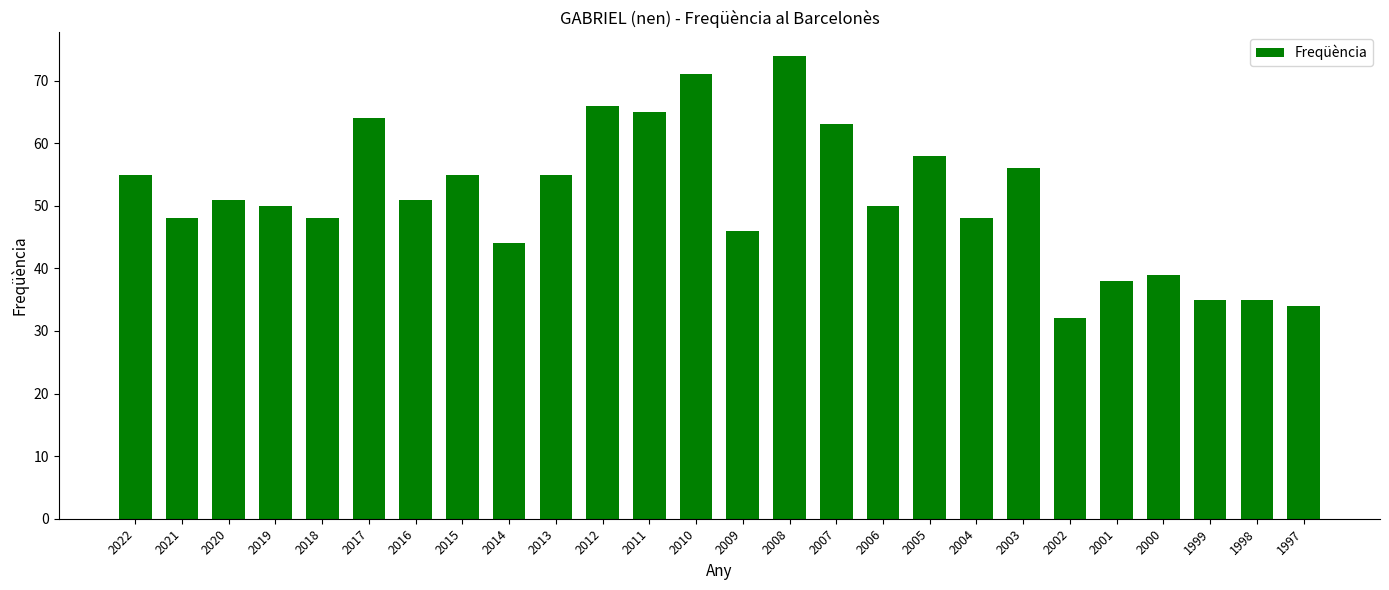

Does the chart contain stacked bars?

No